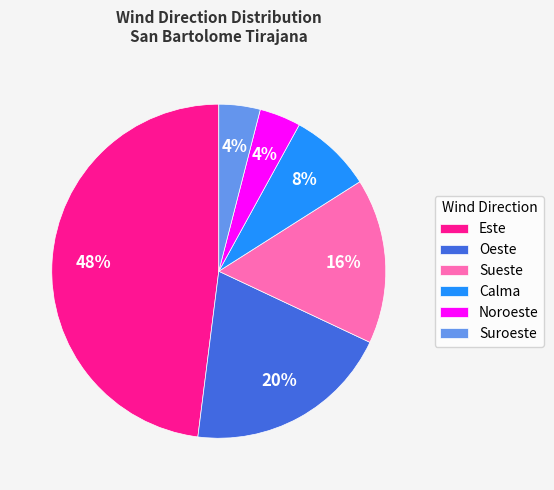

Approximately how many times larger is the value at Calma compared to Este?

0.2